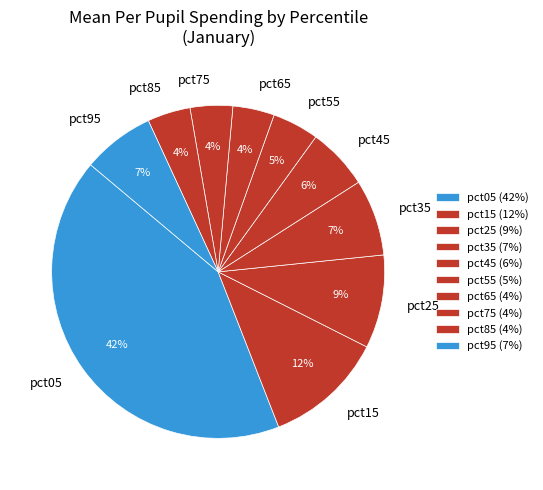

Combined, do pct55 and pct65 account for over 50%?

No